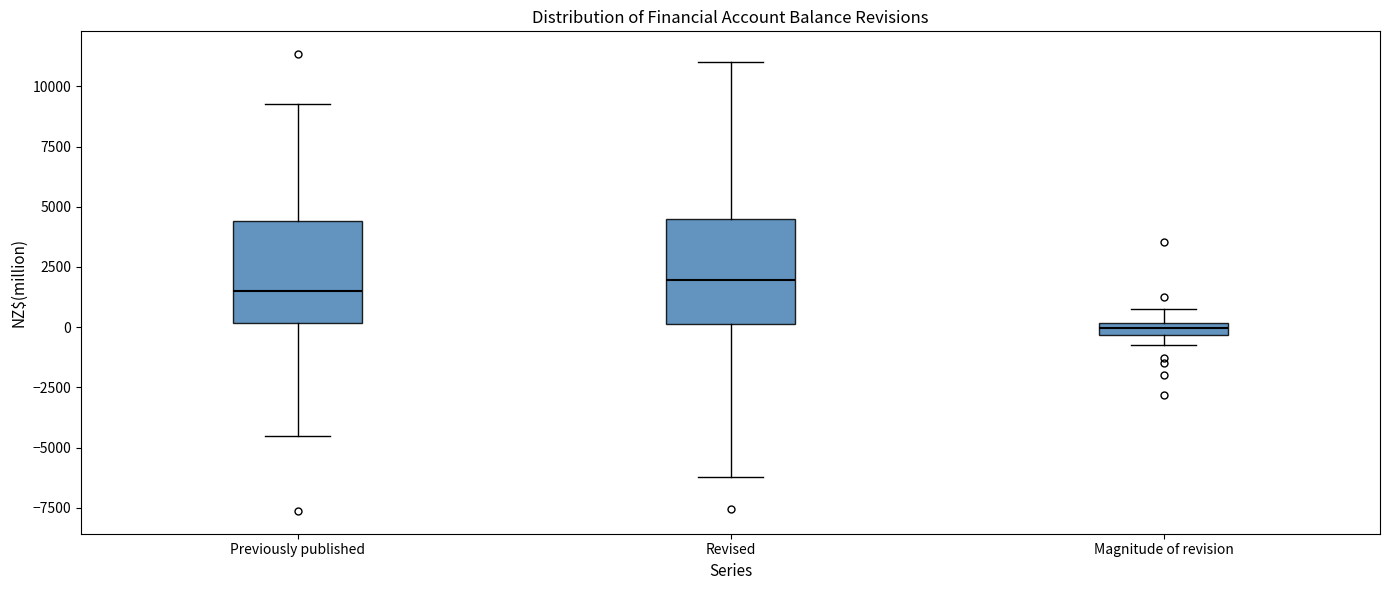

Where is the lower edge of the box for Magnitude of revision on the y-axis? The values are not printed on the chart, so give them approximately, as read against the axis.

-500